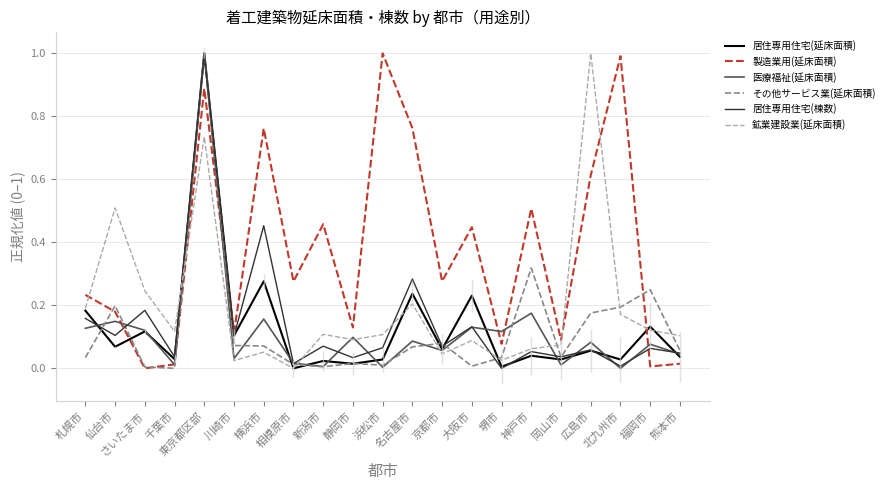

Between 名古屋市 and 福岡市, which series saw the biggest shift?

製造業用(延床面積)